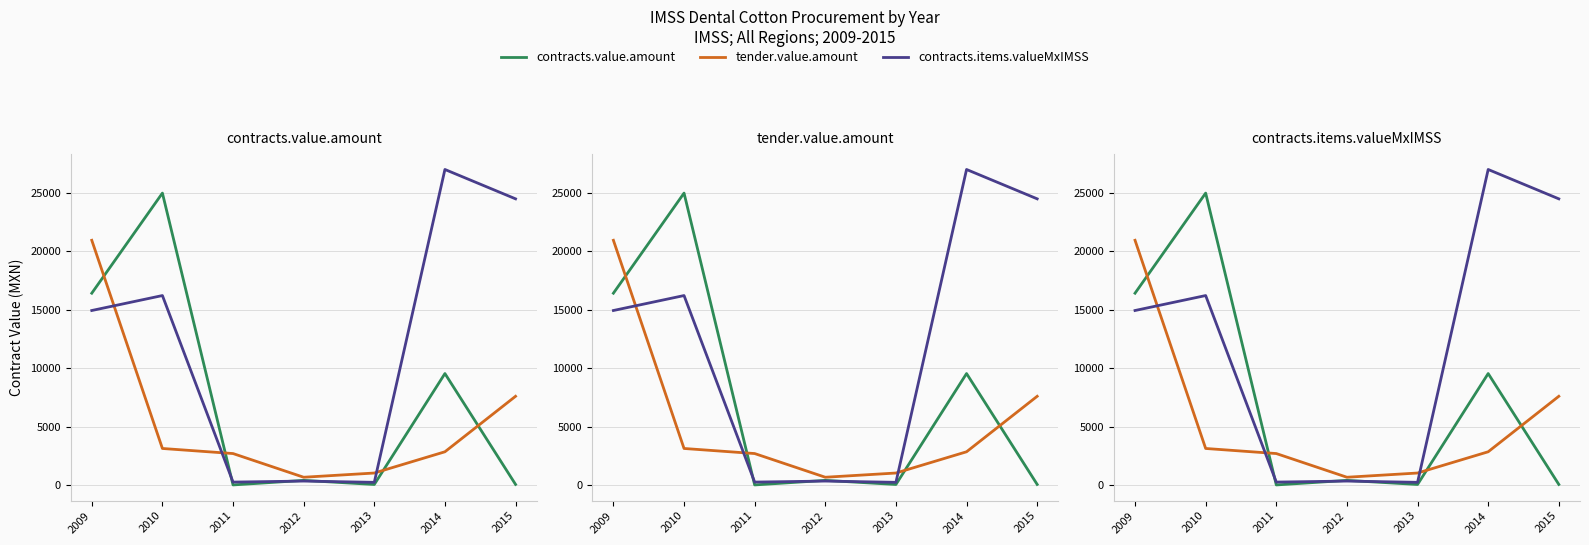

How many intersections are there between tender.value.amount and contracts.value.amount?

4